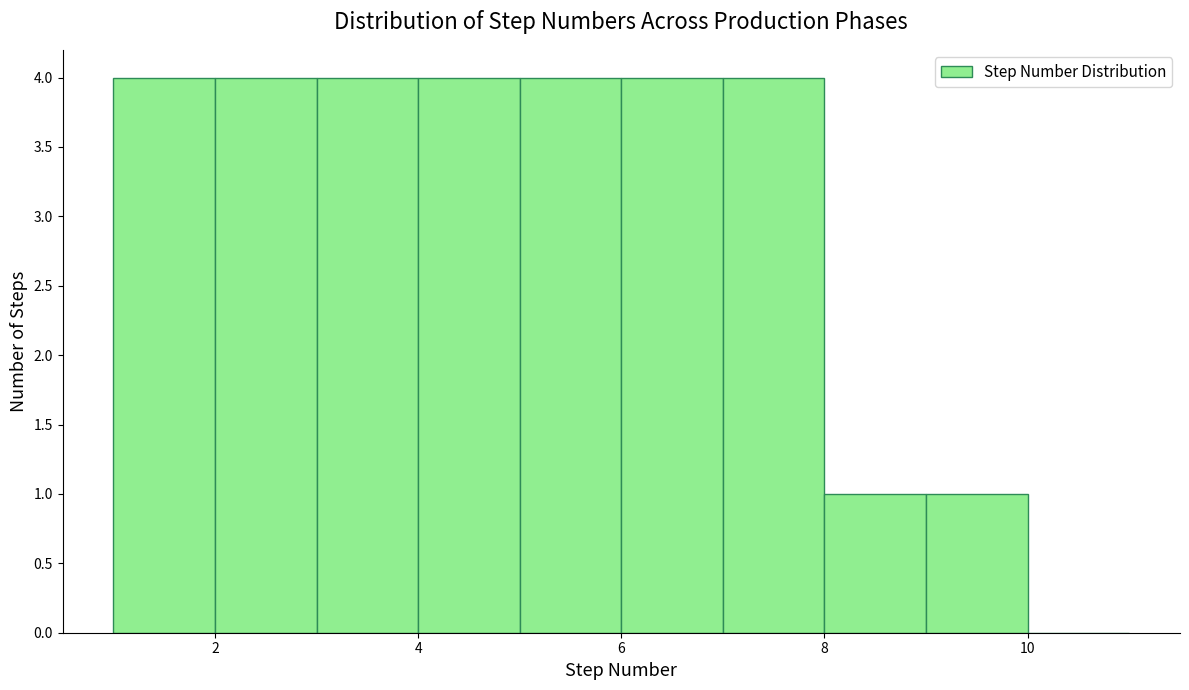

How tall is the bar that spans 5 to 6 on the x-axis? The values are not printed on the chart, so give them approximately, as read against the axis.

4